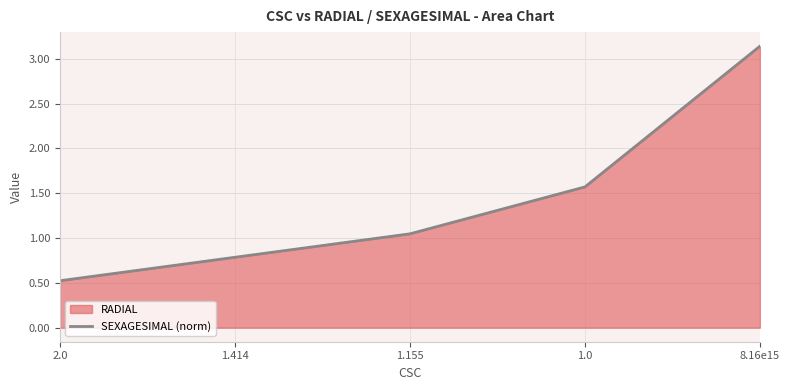

Reading left to right, transcribe all the data shown in this chart.

2.0=0.5	1.414=0.8	1.155=1.0	1.0=1.6	8.16e15=3.1